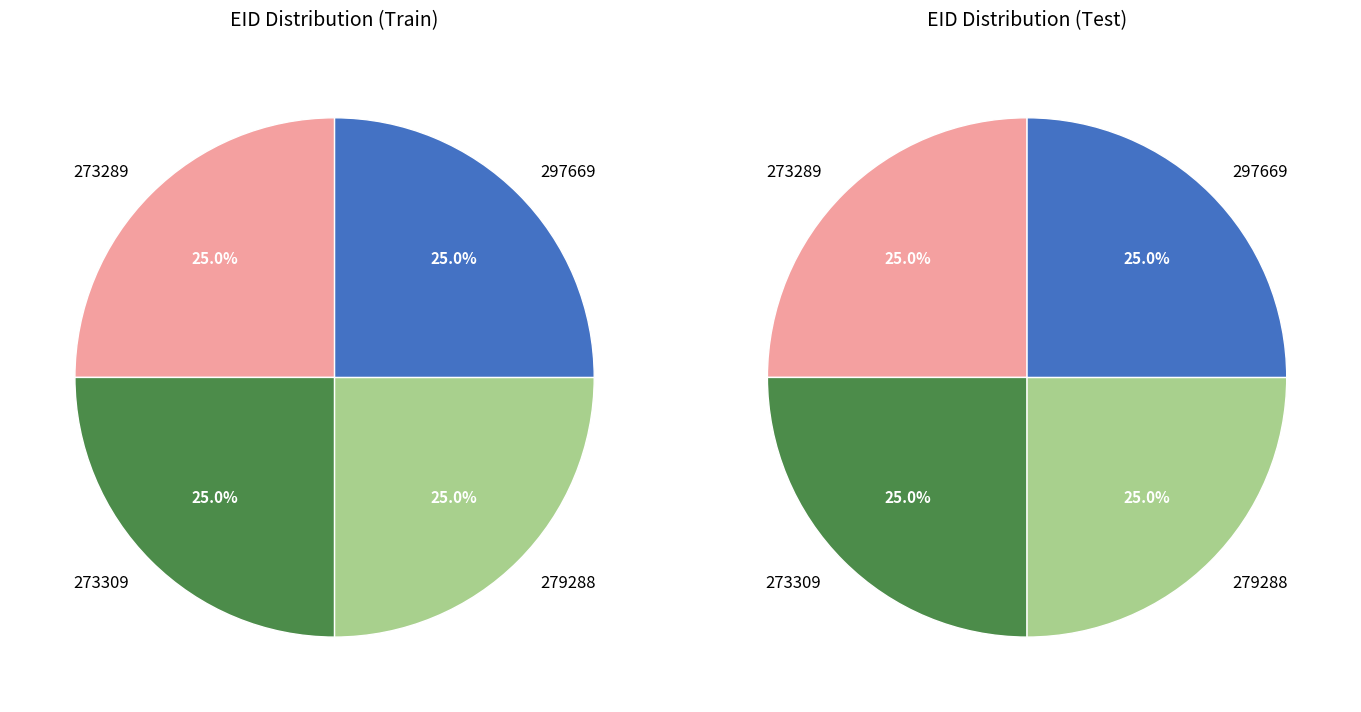

Which has a higher value, 273289 or 273309?

273309